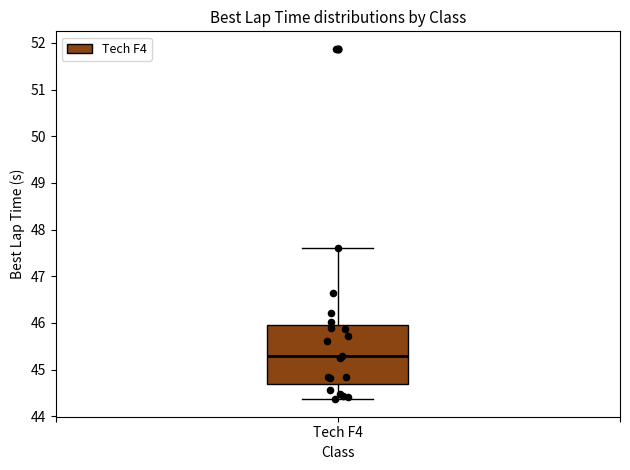

Transcribe this box plot: give where the median line is, the range the box spans, and where the two whiskers end, as read against the y-axis. The values are not printed on the chart, so give them approximately, as read against the axis.

median 45.3, box 44.7 to 45.9, whiskers 44.4 to 47.6